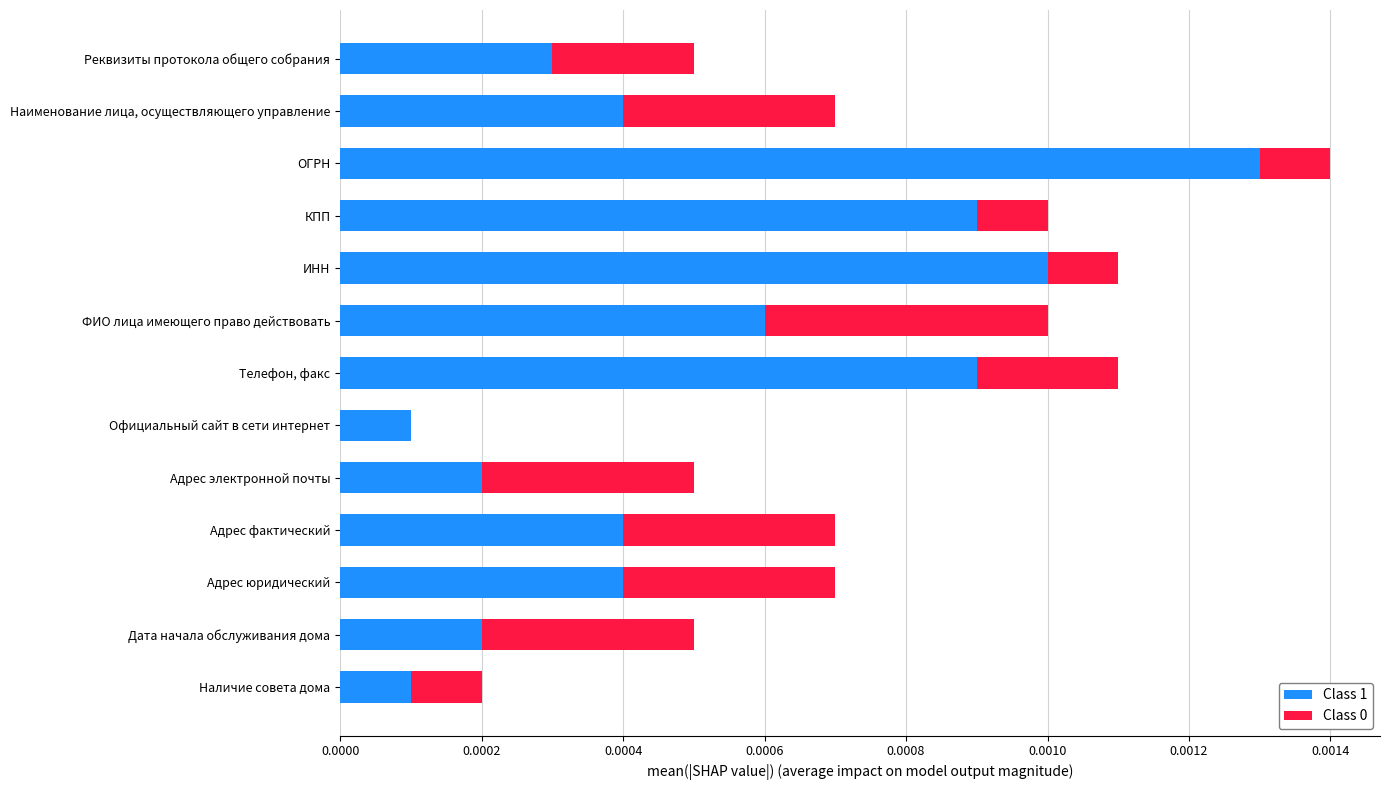

Count the number of categories in the chart.

13